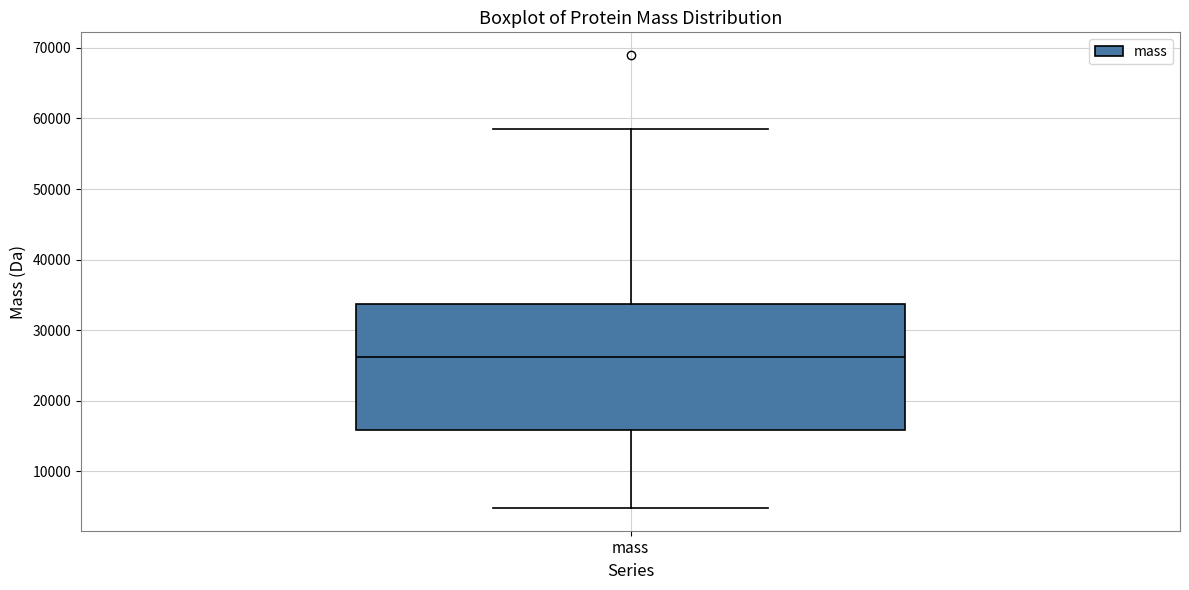

Transcribe this box plot: give where the median line is, the range the box spans, and where the two whiskers end, as read against the y-axis. The values are not printed on the chart, so give them approximately, as read against the axis.

median 26000, box 16000 to 34000, whiskers 5000 to 58000